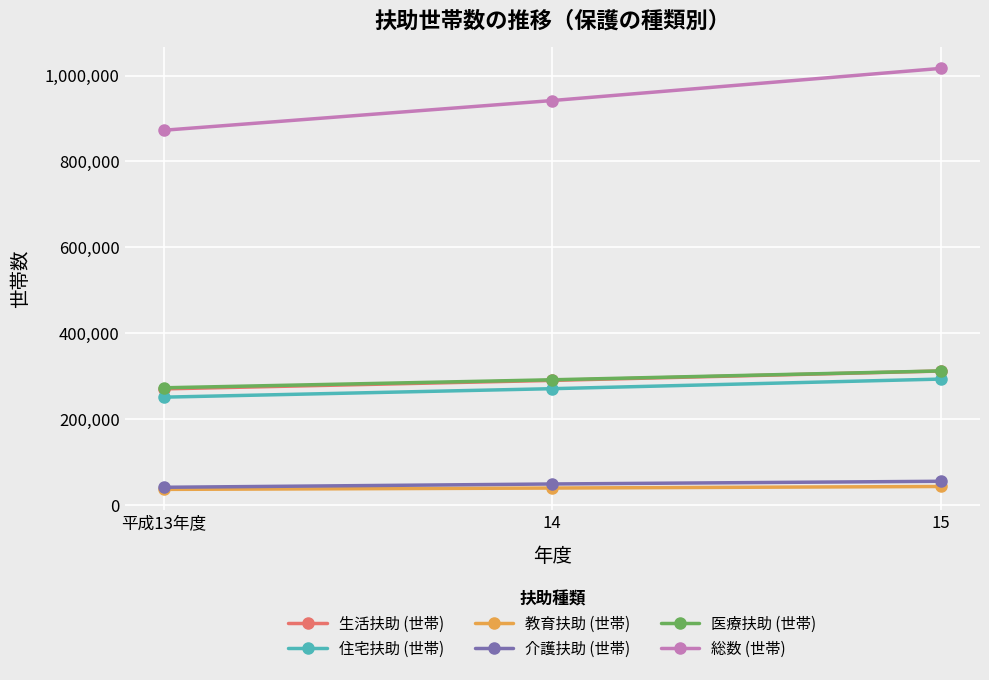

What is the label of the 2nd point from the right?

14